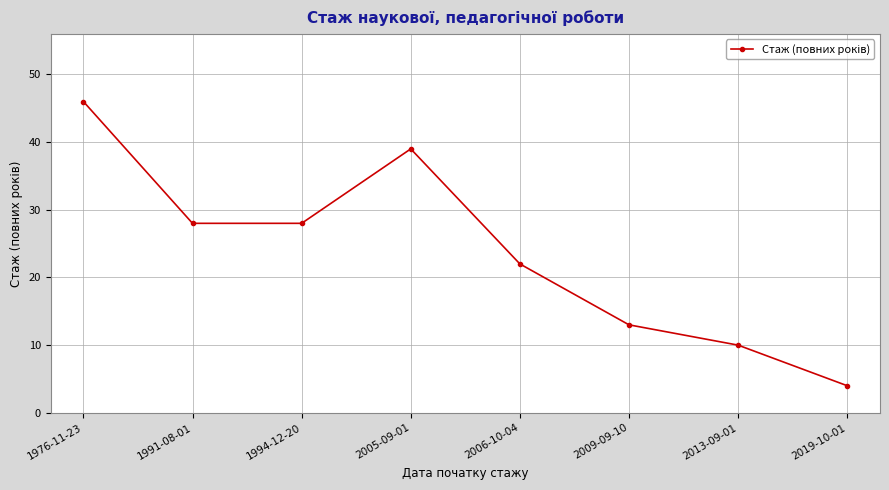

At which label does the data first exceed 28?

1976-11-23